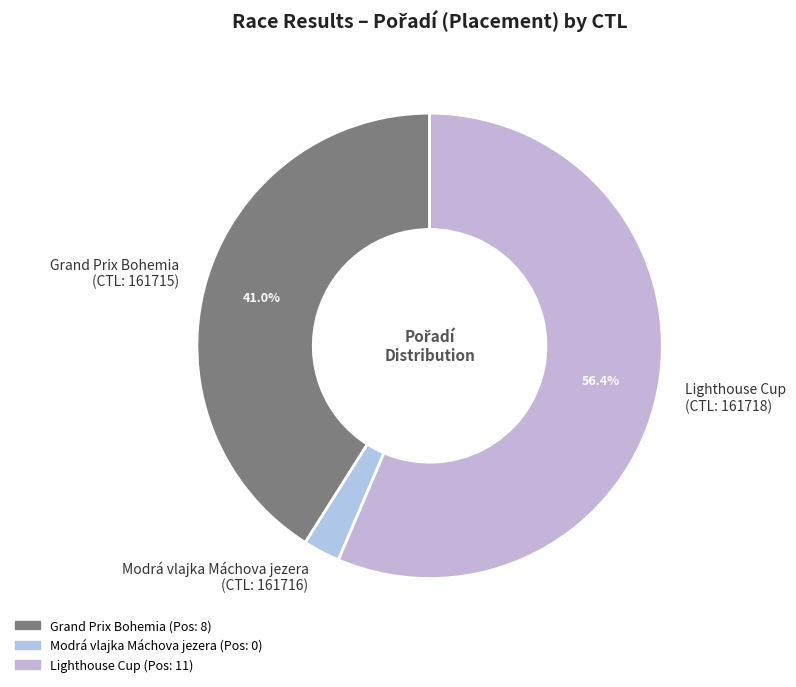

How many segments does this pie chart have?

3